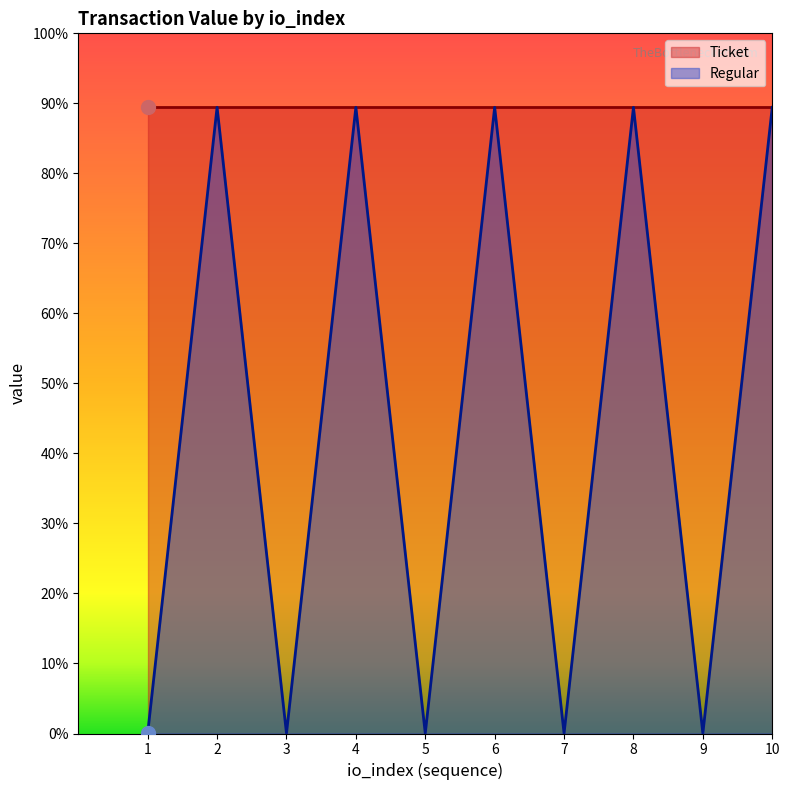

True or false: the data shows 158.0 at 6.

False